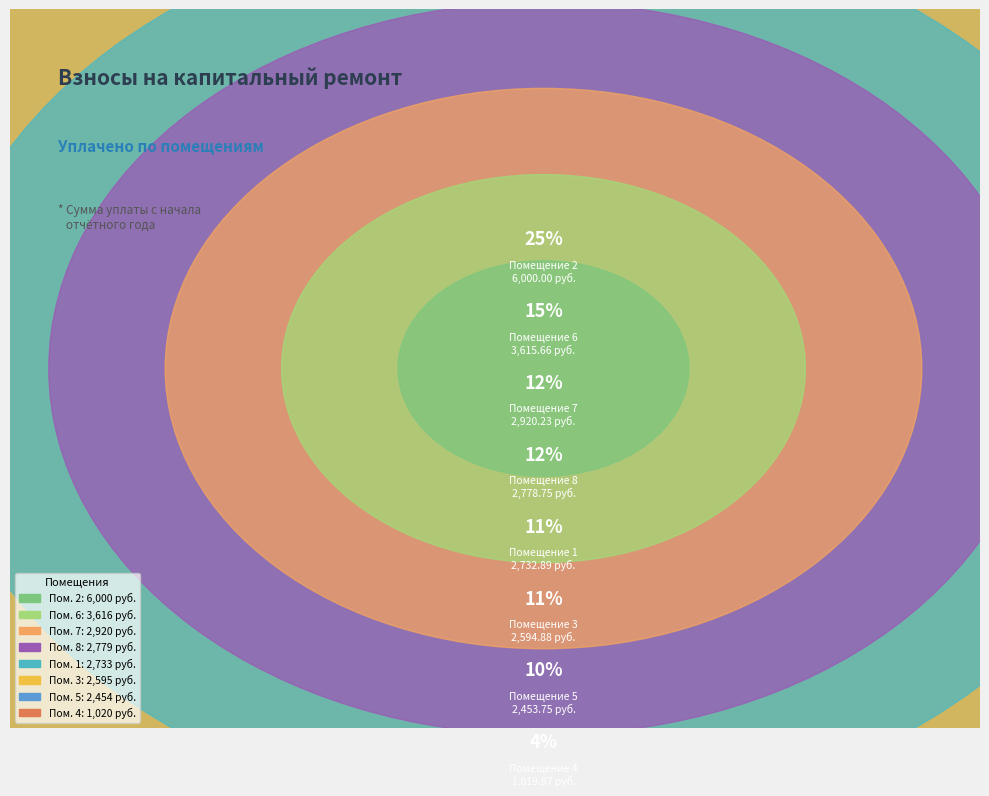

Which slice is the smallest?

4